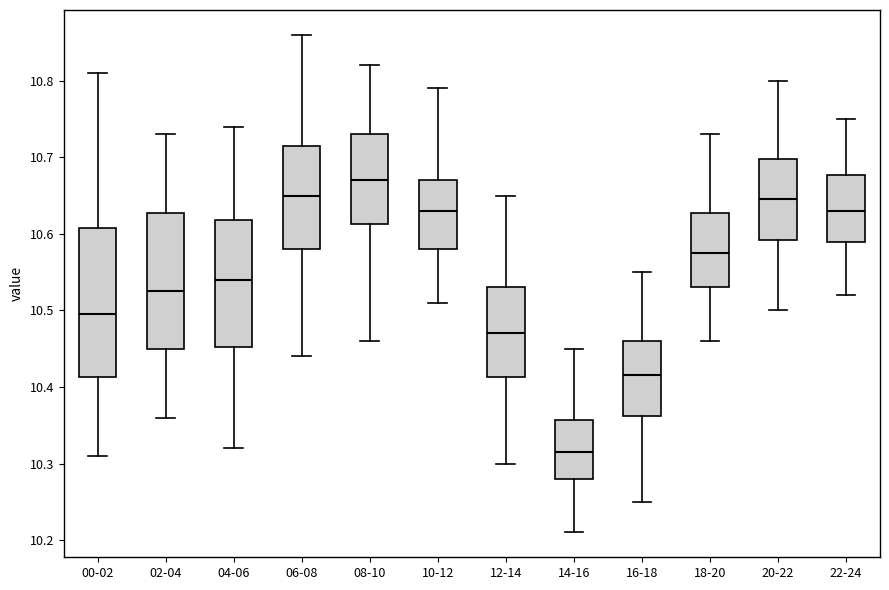

Reading left to right, read every box against the y-axis: the position of its median line, the range the box covers, and the ends of its whiskers. The values are not printed on the chart, so give them approximately, as read against the axis.

00-02: median 10.50, box 10.41 to 10.61, whiskers 10.31 to 10.81
02-04: median 10.53, box 10.45 to 10.63, whiskers 10.36 to 10.73
04-06: median 10.54, box 10.45 to 10.62, whiskers 10.32 to 10.74
06-08: median 10.65, box 10.58 to 10.72, whiskers 10.44 to 10.86
08-10: median 10.67, box 10.61 to 10.73, whiskers 10.46 to 10.82
10-12: median 10.63, box 10.58 to 10.67, whiskers 10.51 to 10.79
12-14: median 10.47, box 10.41 to 10.53, whiskers 10.30 to 10.65
14-16: median 10.32, box 10.28 to 10.36, whiskers 10.21 to 10.45
16-18: median 10.42, box 10.36 to 10.46, whiskers 10.25 to 10.55
18-20: median 10.58, box 10.53 to 10.63, whiskers 10.46 to 10.73
20-22: median 10.65, box 10.59 to 10.70, whiskers 10.50 to 10.80
22-24: median 10.63, box 10.59 to 10.68, whiskers 10.52 to 10.75